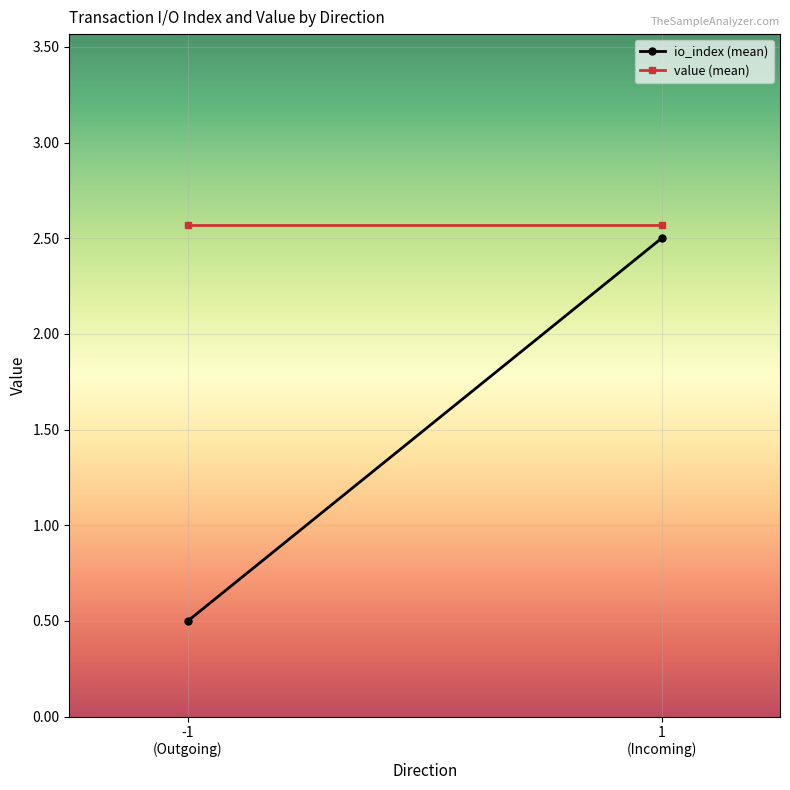

What are all the series names shown in the legend?

io_index (mean), value (mean)